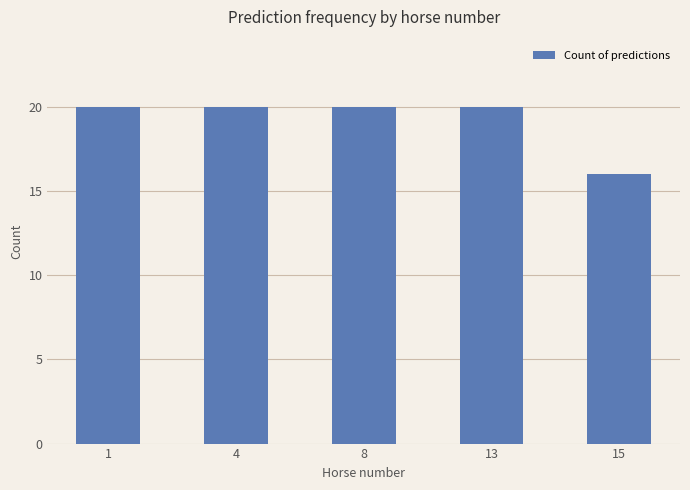

How many data points are less than 20?

1